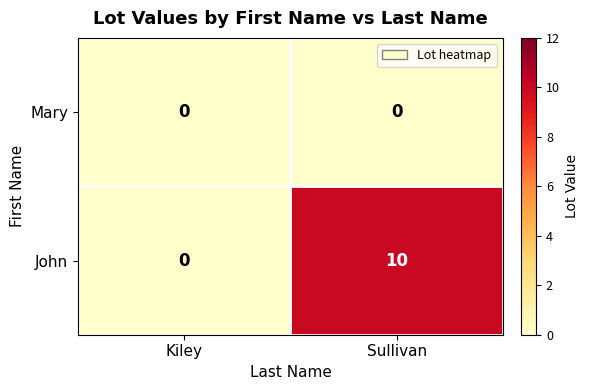

Reading left to right, extract all data points from this chart.

Mary: 0	0
John: 0	10